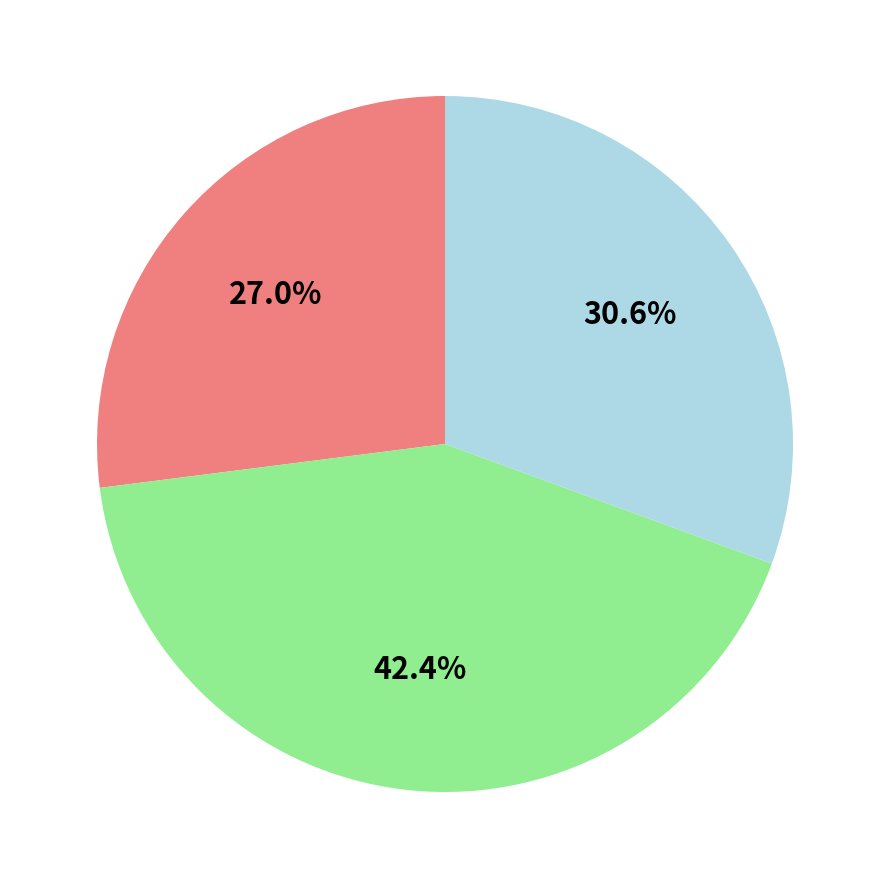

Does any single category account for the majority?

No